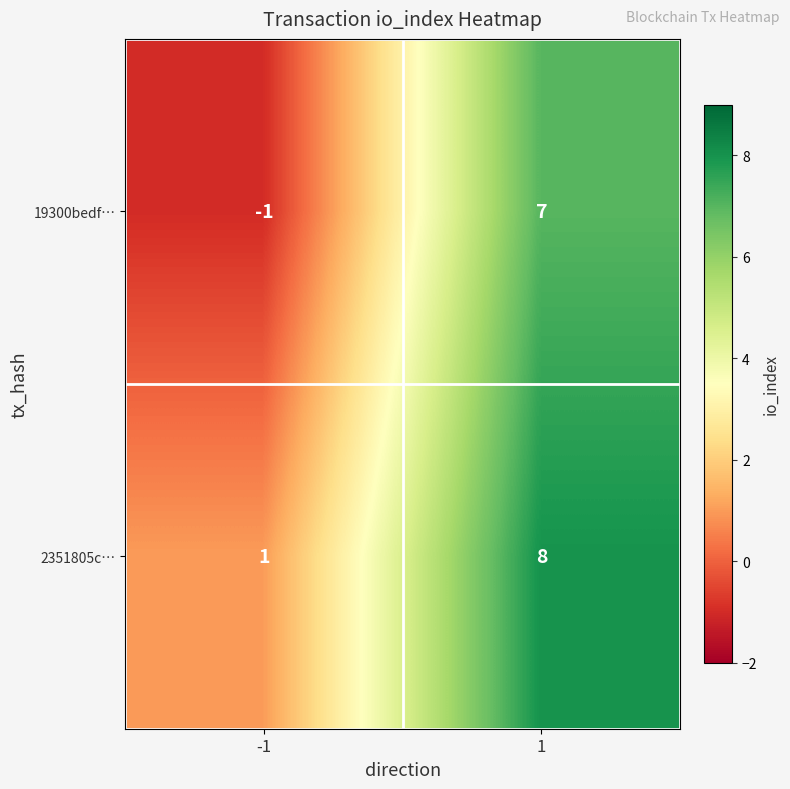

Rank the series at 1 from lowest to highest value.

19300bedf…, 2351805c…